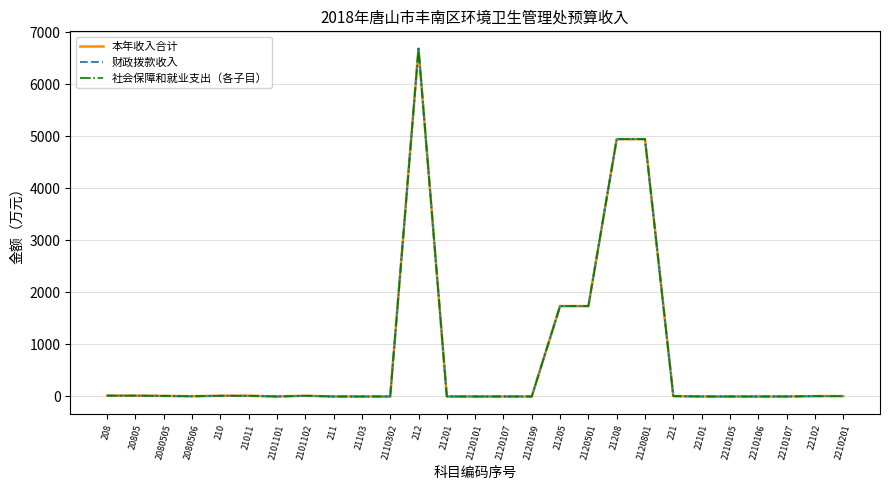

Reading left to right, extract all data points from this chart.

本年收入合计: 208=15.3	20805=15.3	2080505=11.0	2080506=4.3	210=13.2	21011=13.2	2101101=0.0	2101102=13.2	211=0.0	21103=0.0	2110302=0.0	212=6685.6	21201=0.0	2120101=0.0	2120107=0.0	2120199=0.0	21205=1737.9	2120501=1737.9	21208=4947.7	2120801=4947.7	221=6.5	22101=0.0	2210105=0.0	2210106=0.0	2210107=0.0	22102=6.5	2210201=6.5
财政拨款收入: 208=15.3	20805=15.3	2080505=11.0	2080506=4.3	210=13.2	21011=13.2	2101101=0.0	2101102=13.2	211=0.0	21103=0.0	2110302=0.0	212=6685.6	21201=0.0	2120101=0.0	2120107=0.0	2120199=0.0	21205=1737.9	2120501=1737.9	21208=4947.7	2120801=4947.7	221=6.5	22101=0.0	2210105=0.0	2210106=0.0	2210107=0.0	22102=6.5	2210201=6.5
社会保障和就业支出（各子目）: 208=15.3	20805=15.3	2080505=11.0	2080506=4.3	210=13.2	21011=13.2	2101101=0.0	2101102=13.2	211=0.0	21103=0.0	2110302=0.0	212=6685.6	21201=0.0	2120101=0.0	2120107=0.0	2120199=0.0	21205=1737.9	2120501=1737.9	21208=4947.7	2120801=4947.7	221=6.5	22101=0.0	2210105=0.0	2210106=0.0	2210107=0.0	22102=6.5	2210201=6.5